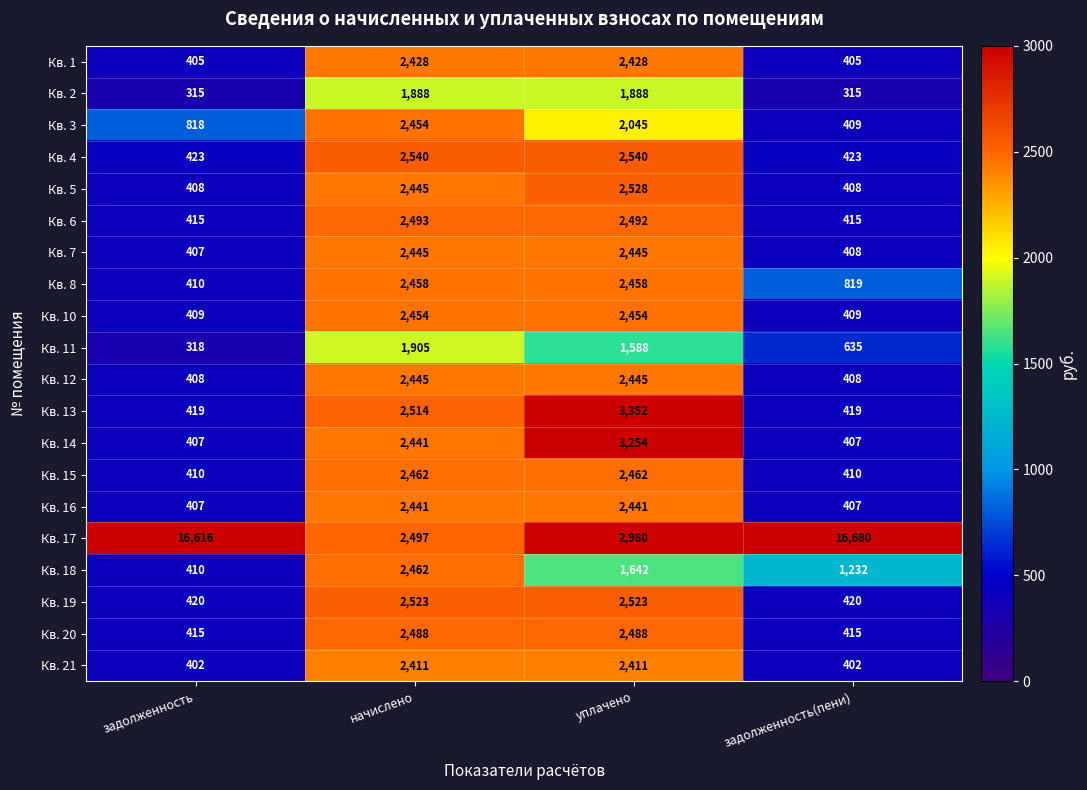

Which label corresponds to the largest value in the chart?

задолженность(пени)